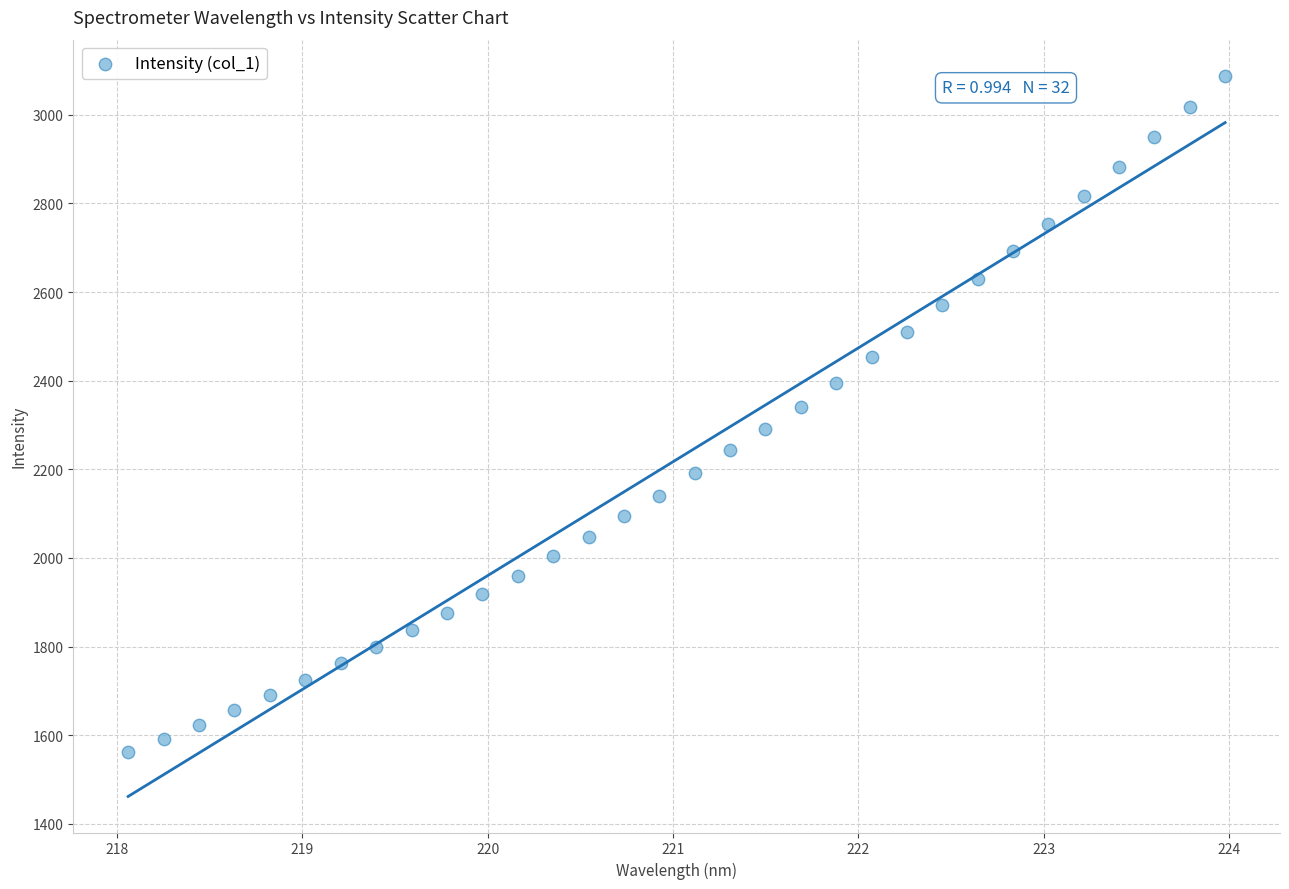

What is the range of X values (max minus min)?

5.9